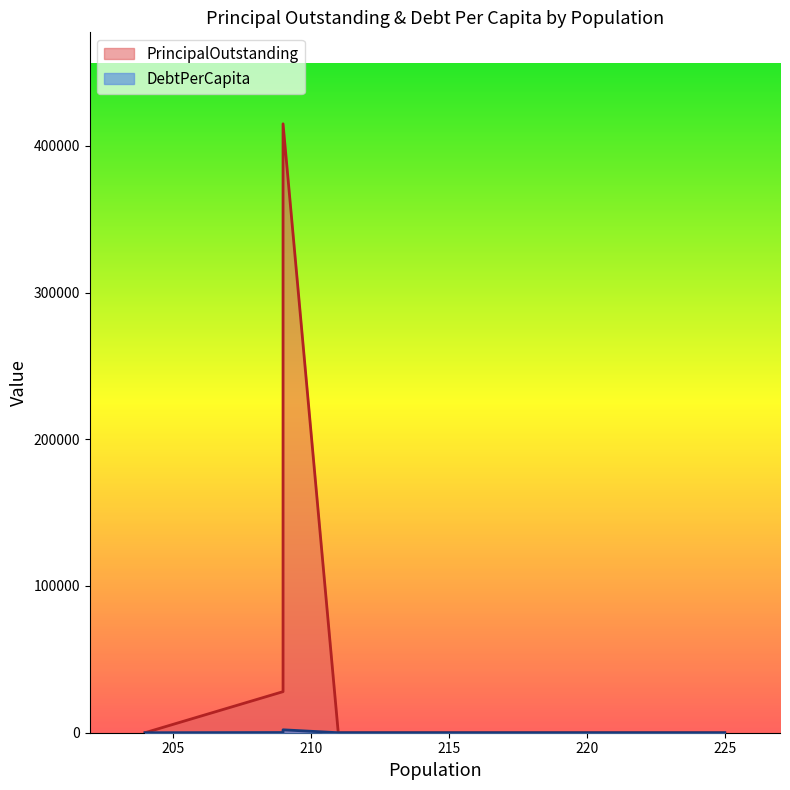

True or false: DebtPerCapita and PrincipalOutstanding cross at least once.

False